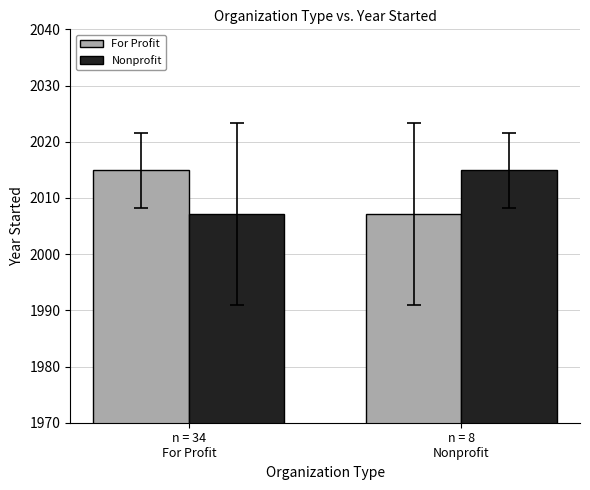

What is the spread (max minus min) of values at n = 8
Nonprofit?

7.8